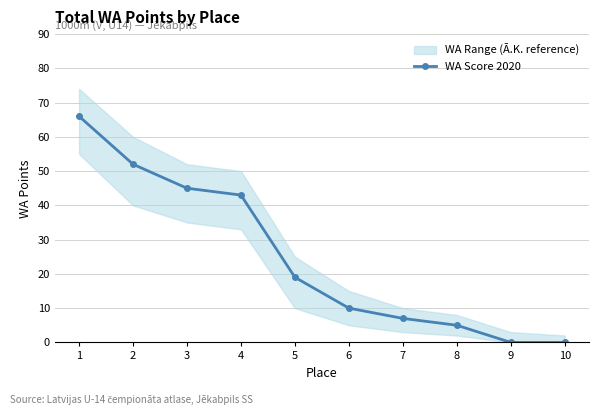

Reading left to right, what are all the values shown in this chart?

1=66	2=52	3=45	4=43	5=19	6=10	7=7	8=5	9=0	10=0